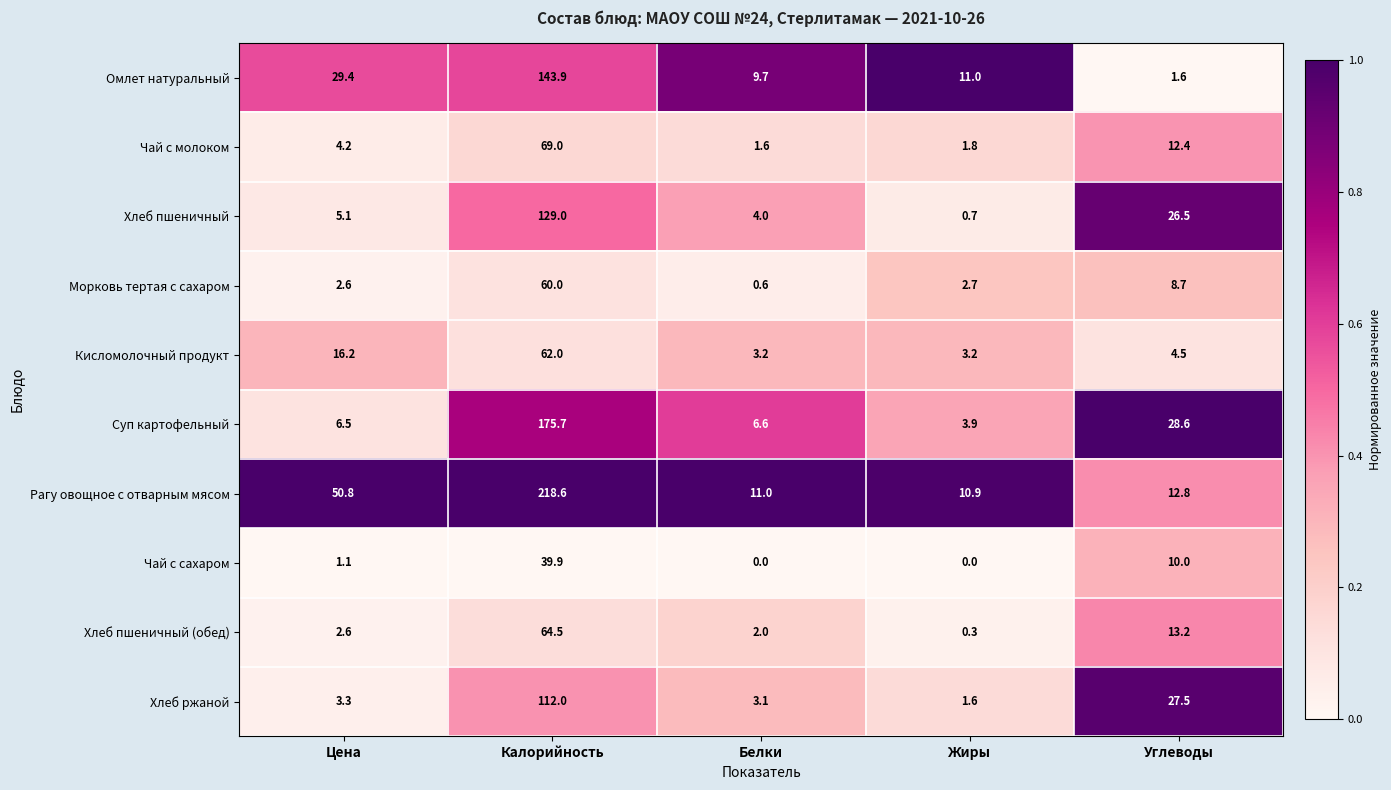

True or false: Хлеб пшеничный has a value of 5.1 at Цена.

True